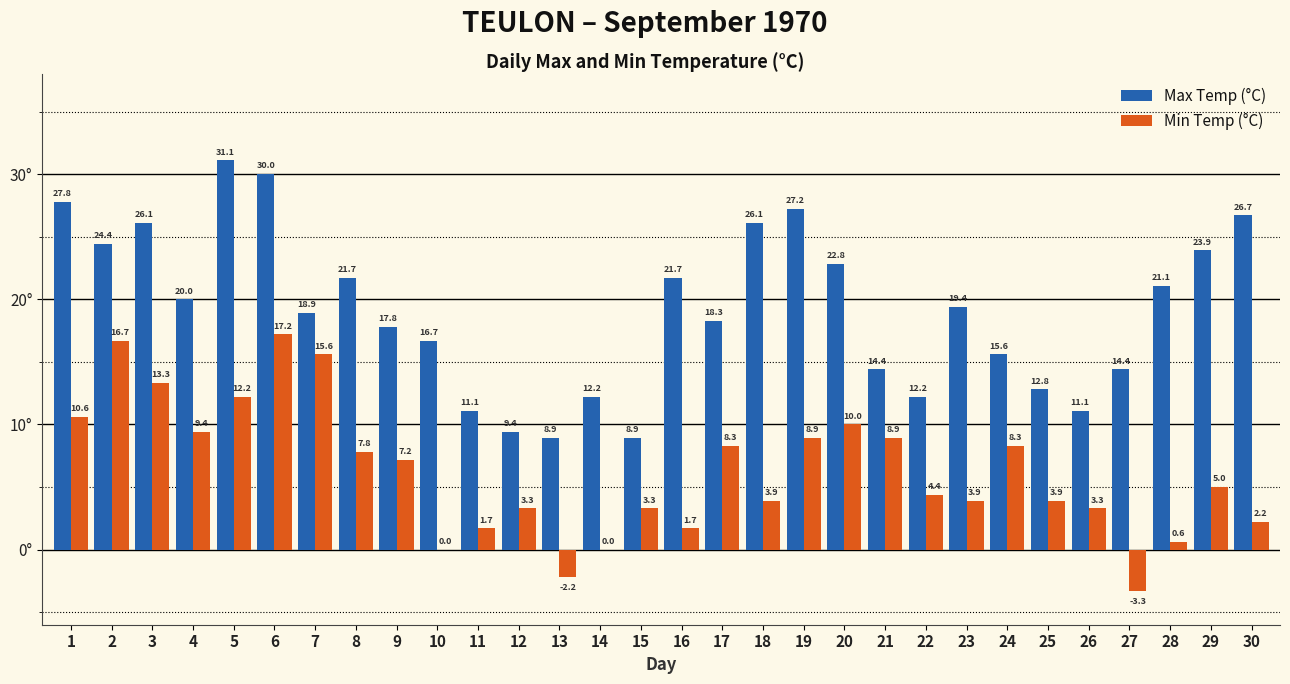

Where does the Max Temp (°C) series first go above 19?

1